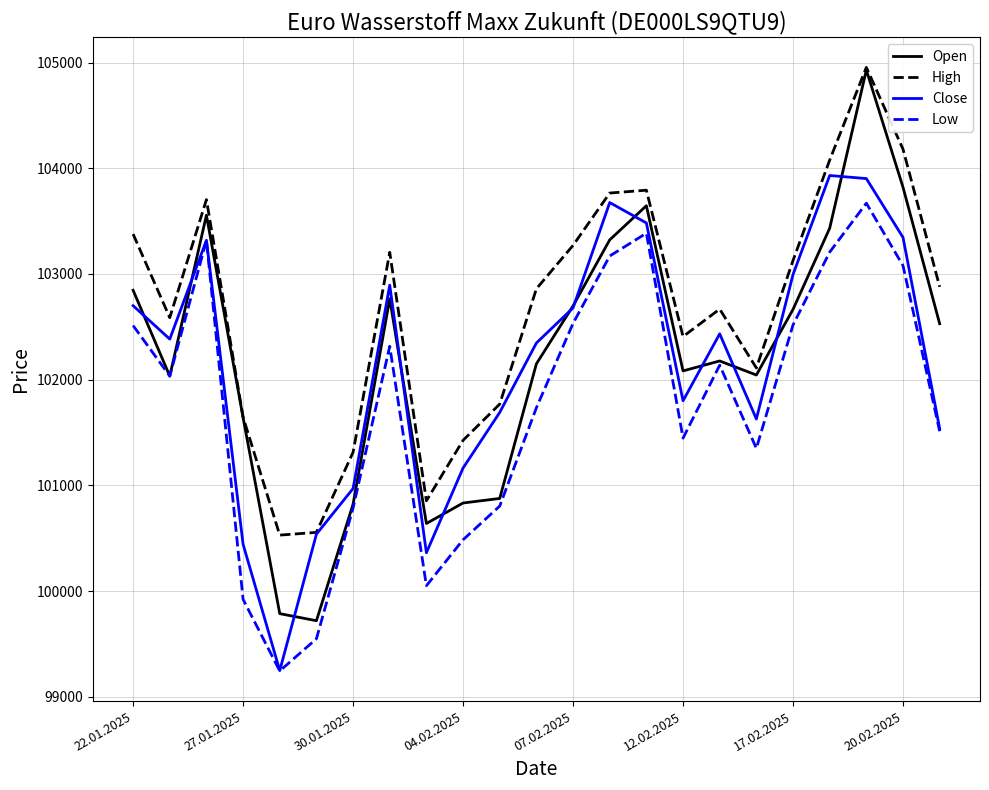

What is the lowest value of the Close series?

99247